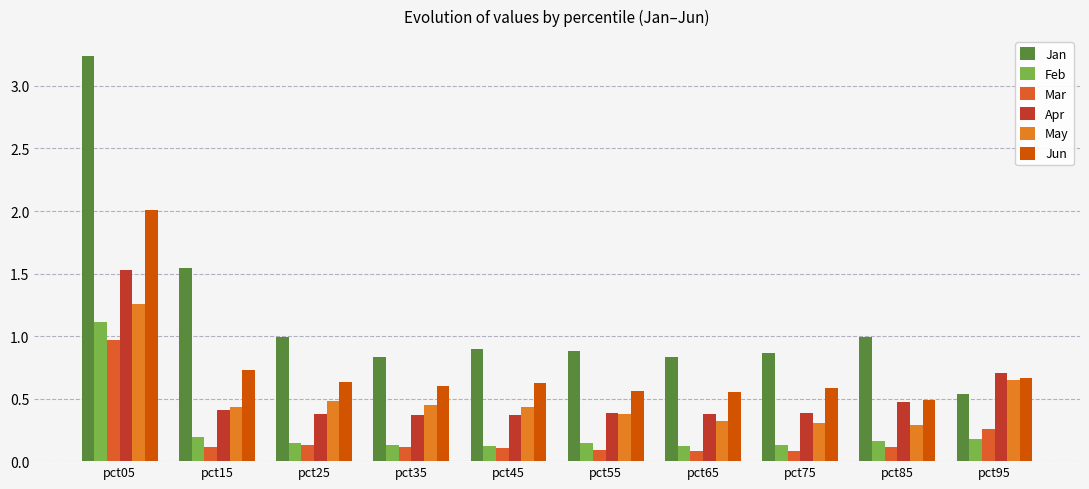

List the series in order of their peak value, highest first.

Jan, Jun, Apr, May, Feb, Mar